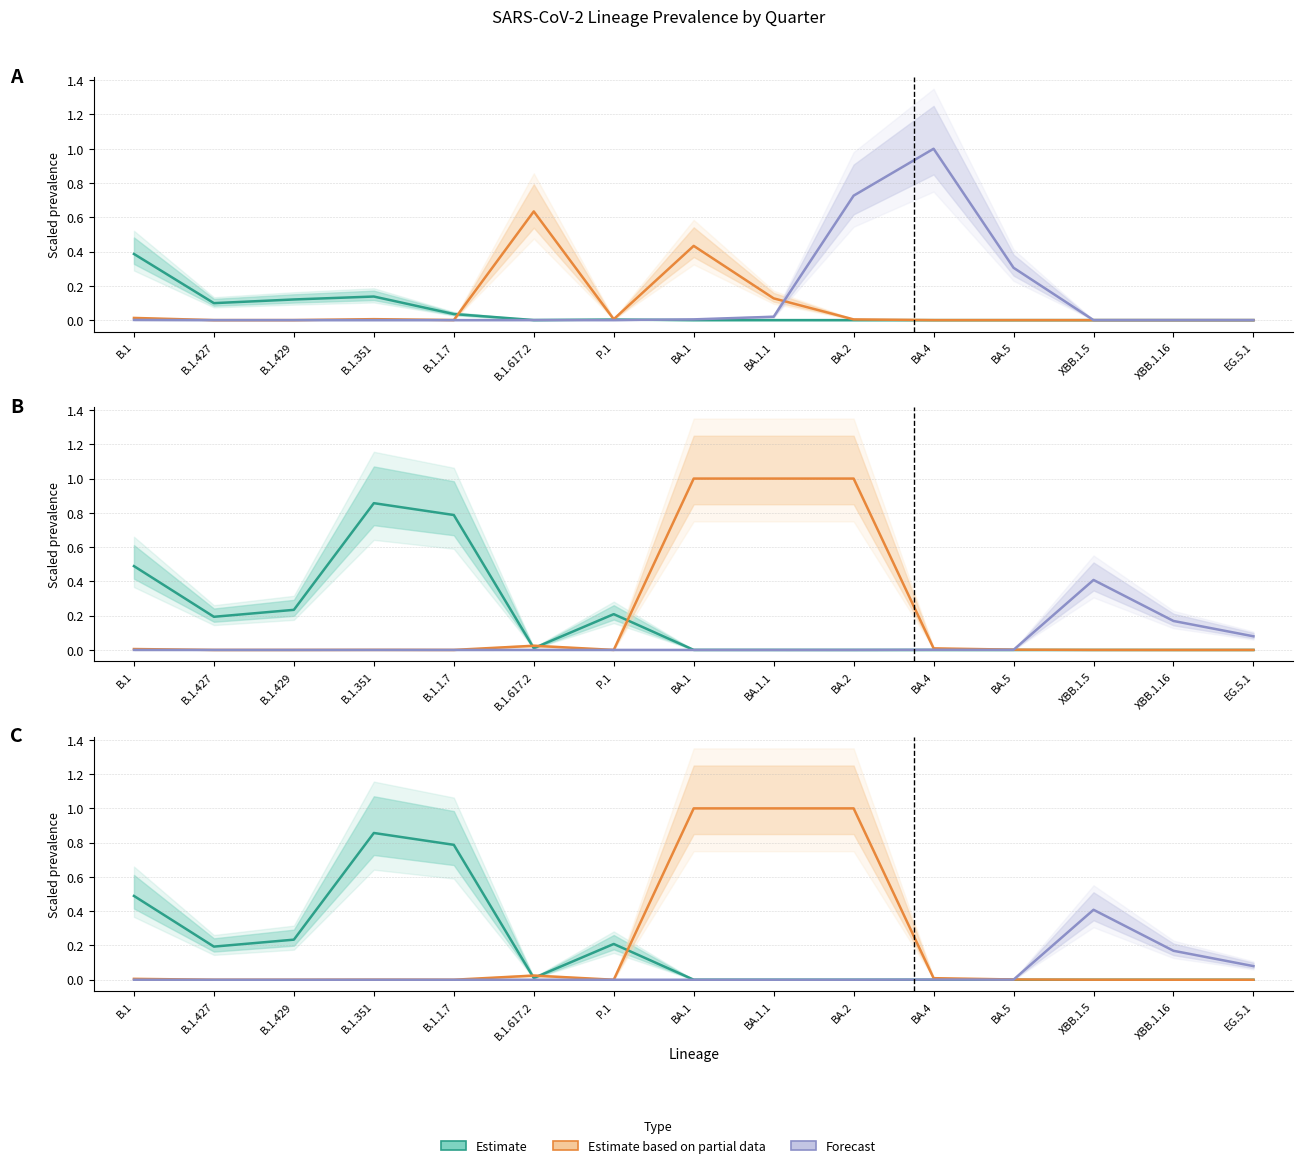

True or false: Estimate based on partial data has a value of -0.6 at B.1.427.

False